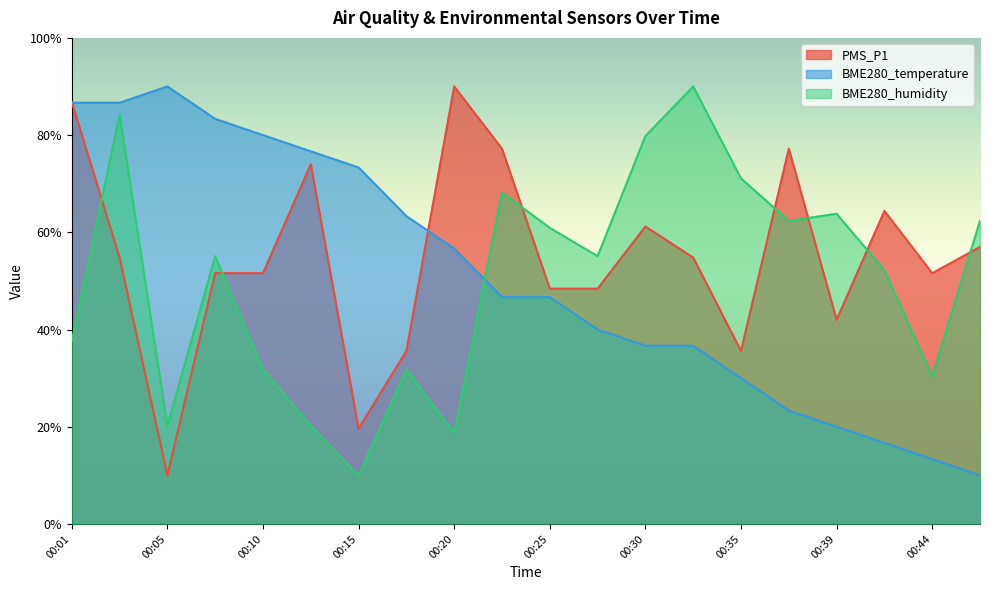

Where is PMS_P1 nearest to the value 50?

00:08